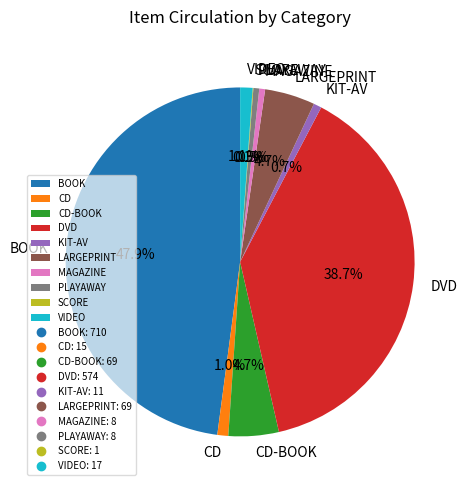

Does CD-BOOK account for over 50% of the chart?

No